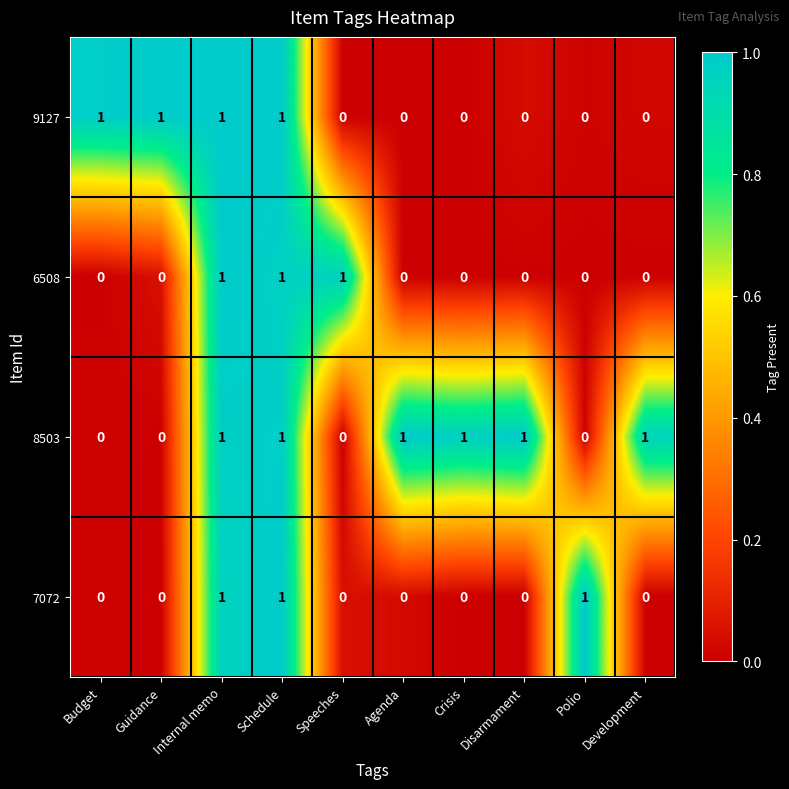

The 8503 series shows 0 at Polio. True or false?

True